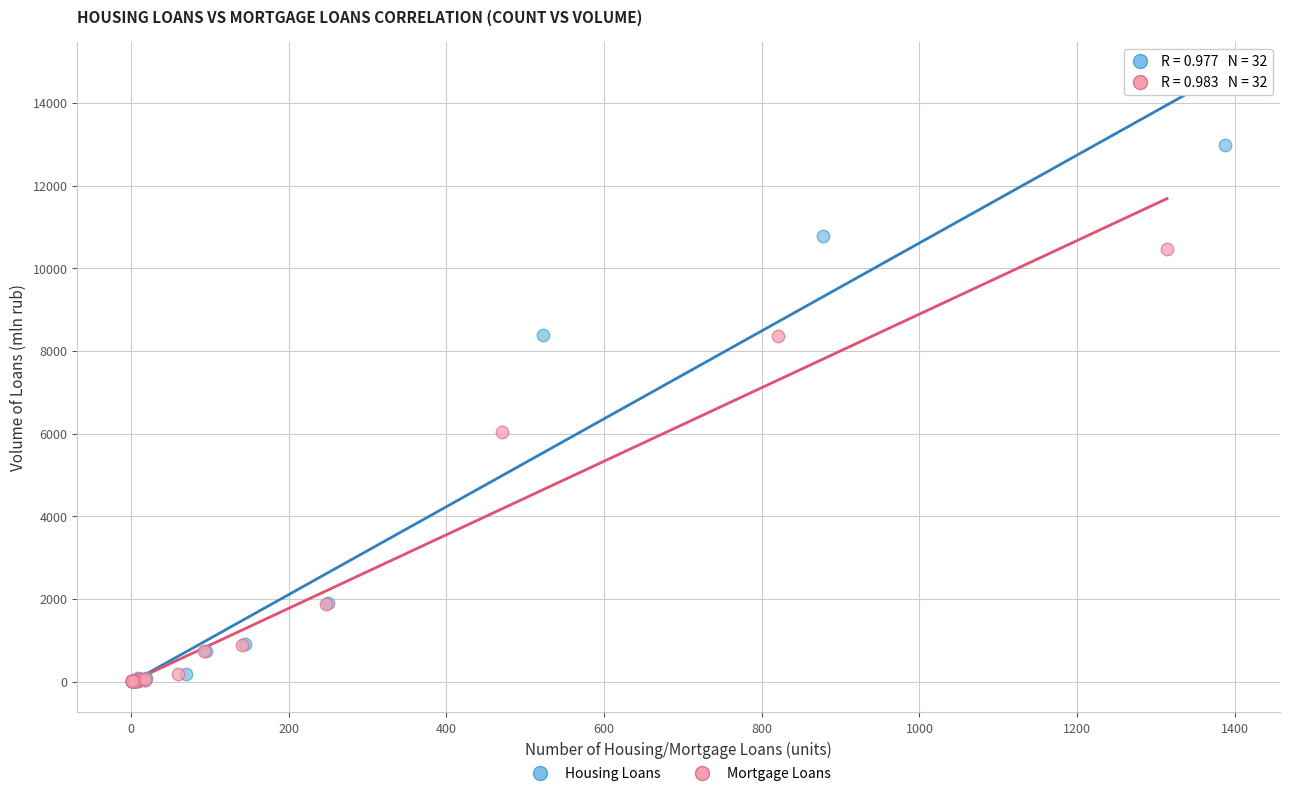

Which series has the widest spread of Y values?

Housing Loans